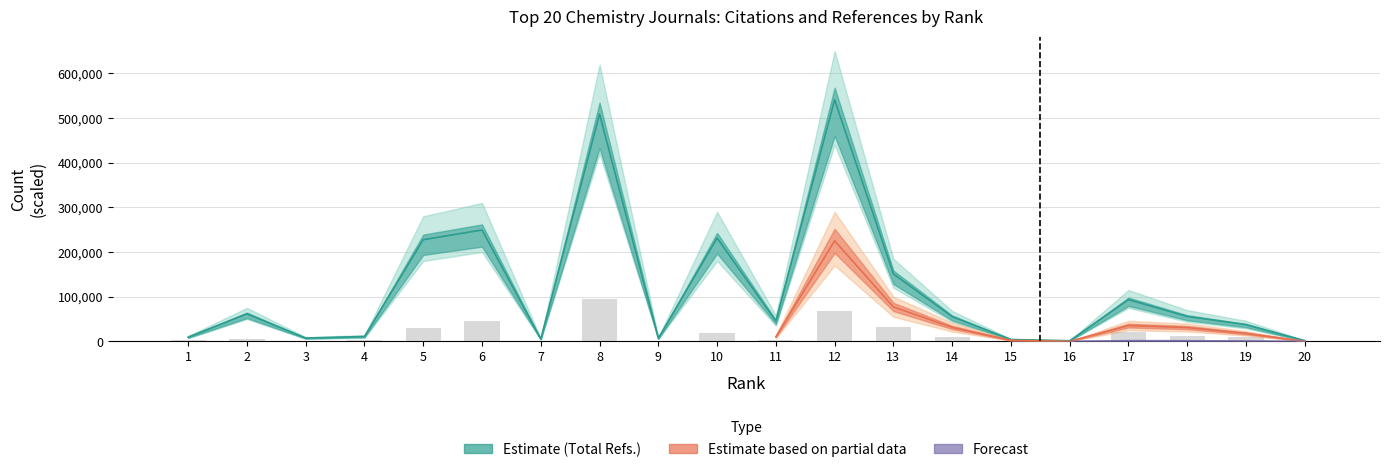

How many groups of bars are there?

20